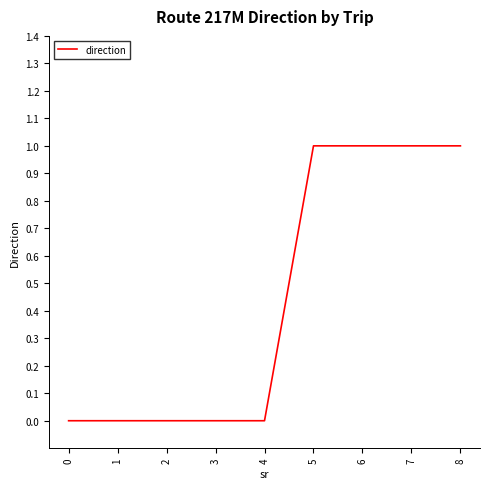

What is the change in value from 3 to 6?

+1